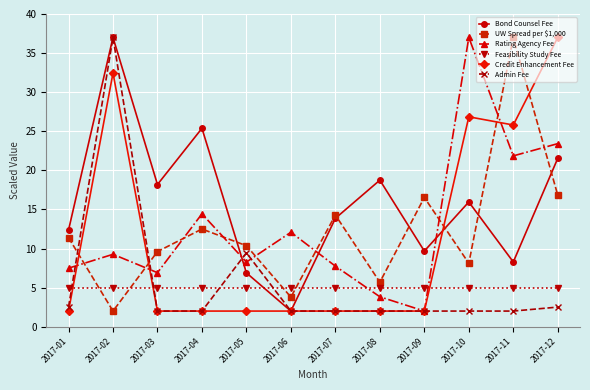

What are all the series names shown in the legend?

Bond Counsel Fee, UW Spread per $1,000, Rating Agency Fee, Feasibility Study Fee, Credit Enhancement Fee, Admin Fee